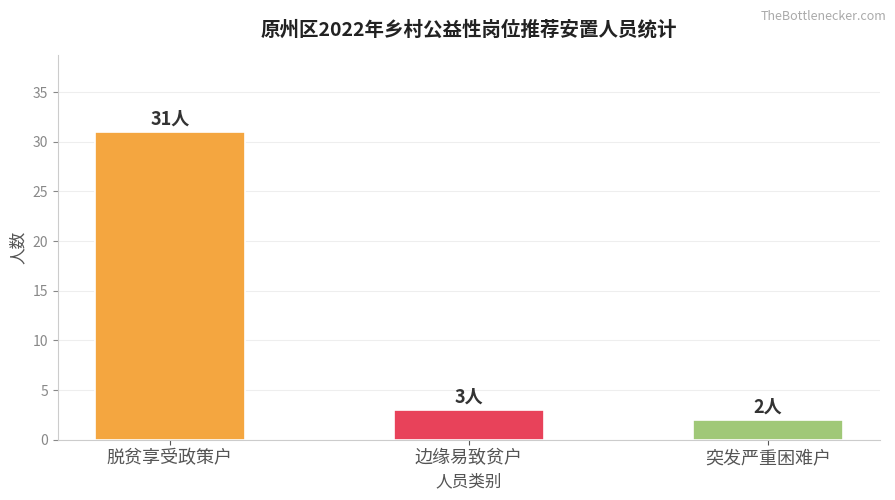

The chart shows a value of 48 at 脱贫享受政策户. True or false?

False